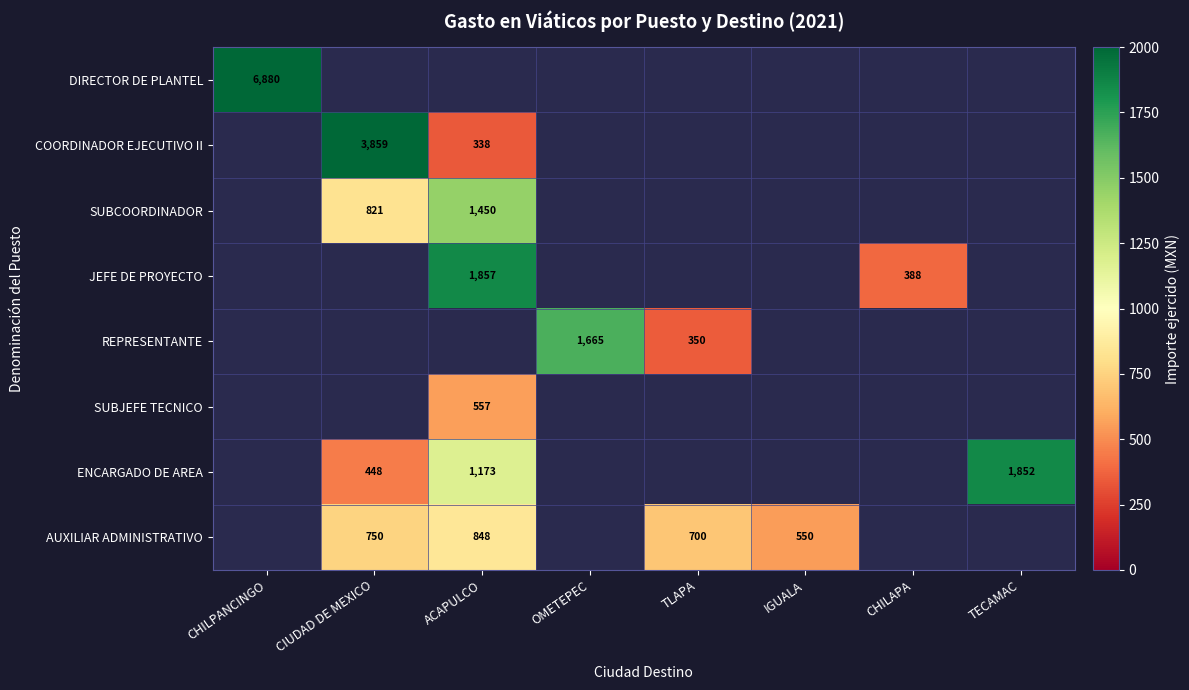

True or false: AUXILIAR ADMINISTRATIVO has a value of 848 at ACAPULCO.

True